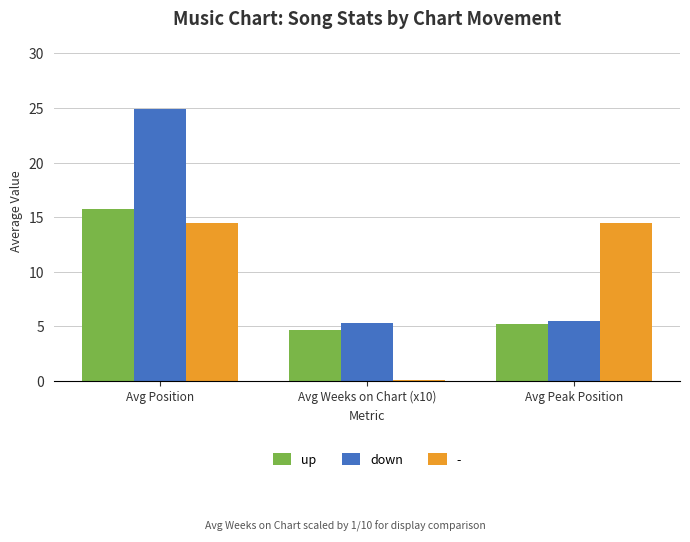

At how many categories does at least one series exceed 8?

2